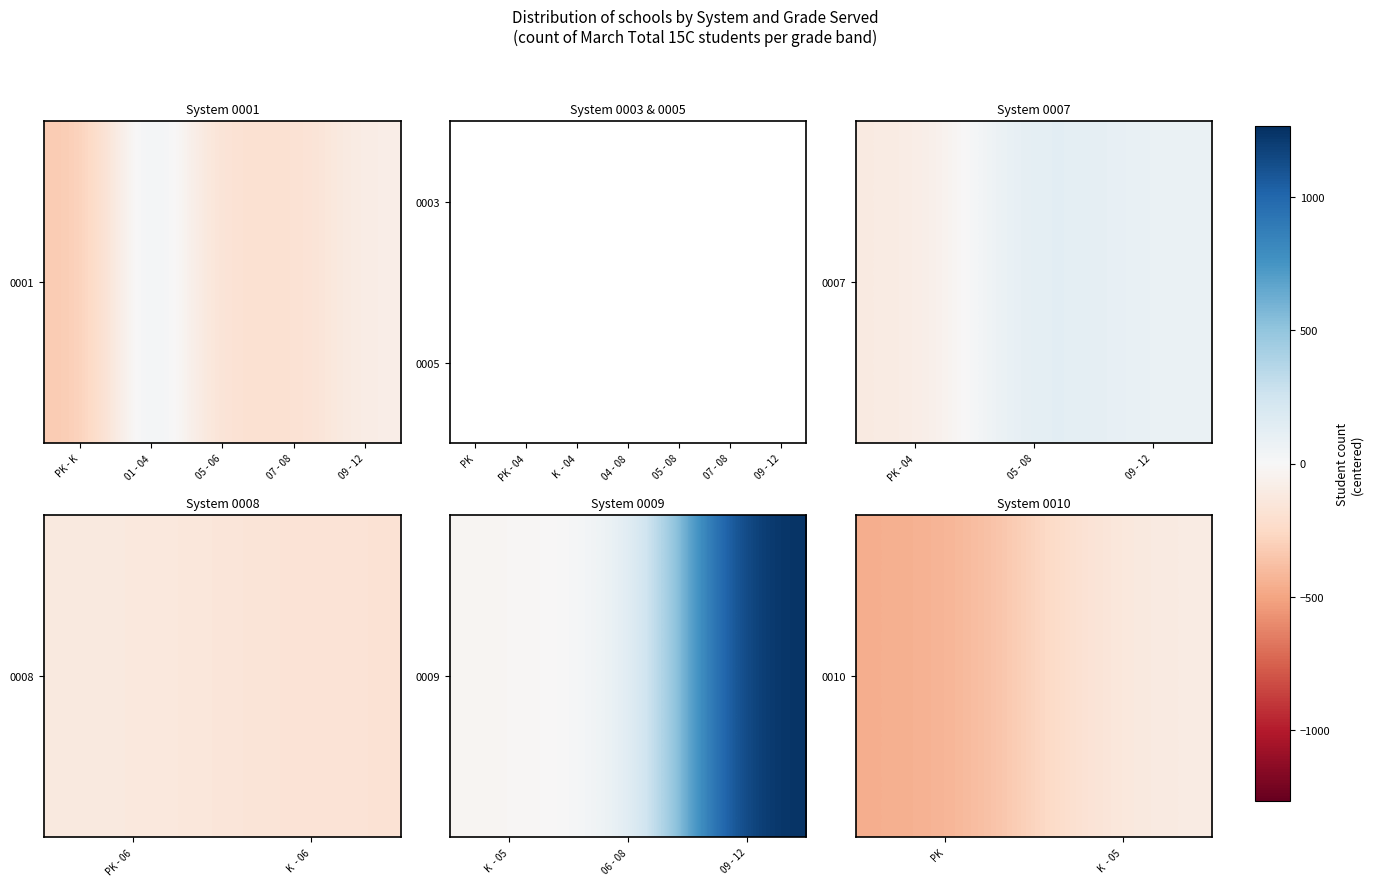

Rank the series by their maximum value, from highest to lowest.

0009, 0005, 0001, 0007, 0003, 0008, 0010